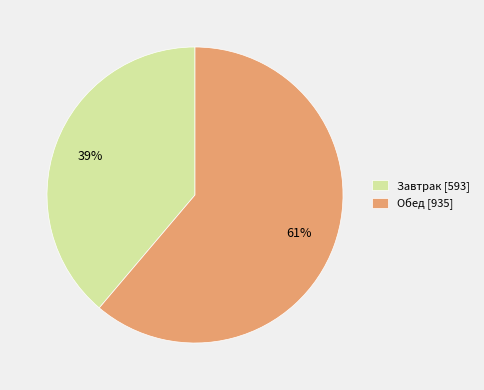

Do Обед [935] and Завтрак [593] together represent more than half of the pie?

Yes